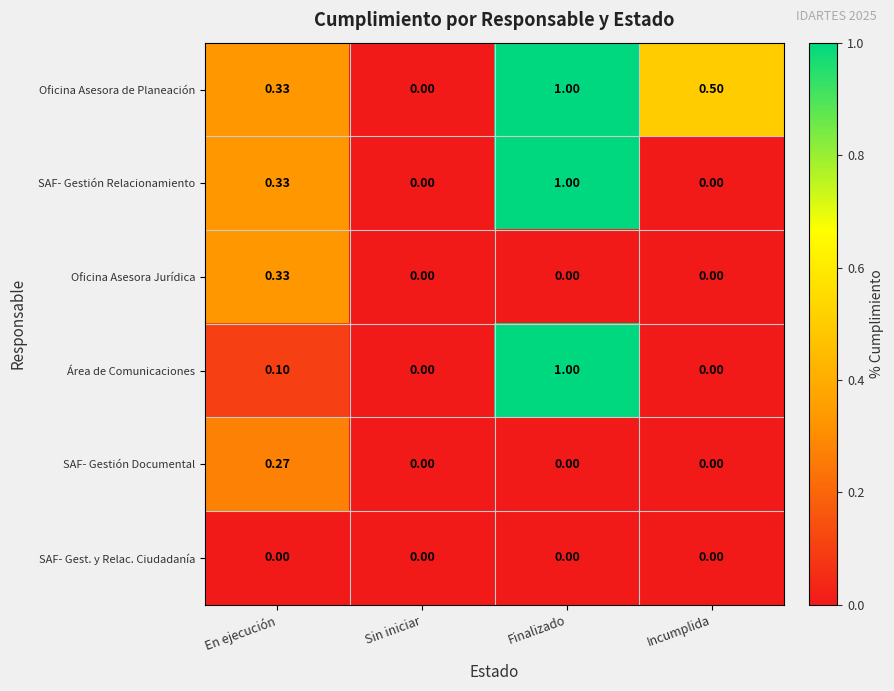

At which category is the sum across all series the highest?

Finalizado